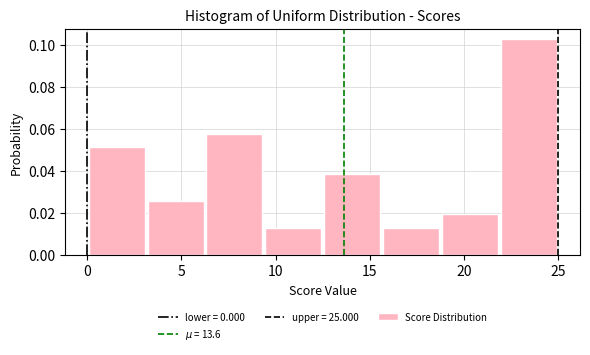

Over which range of the x-axis is the bar tallest?

22.0 to 25.0